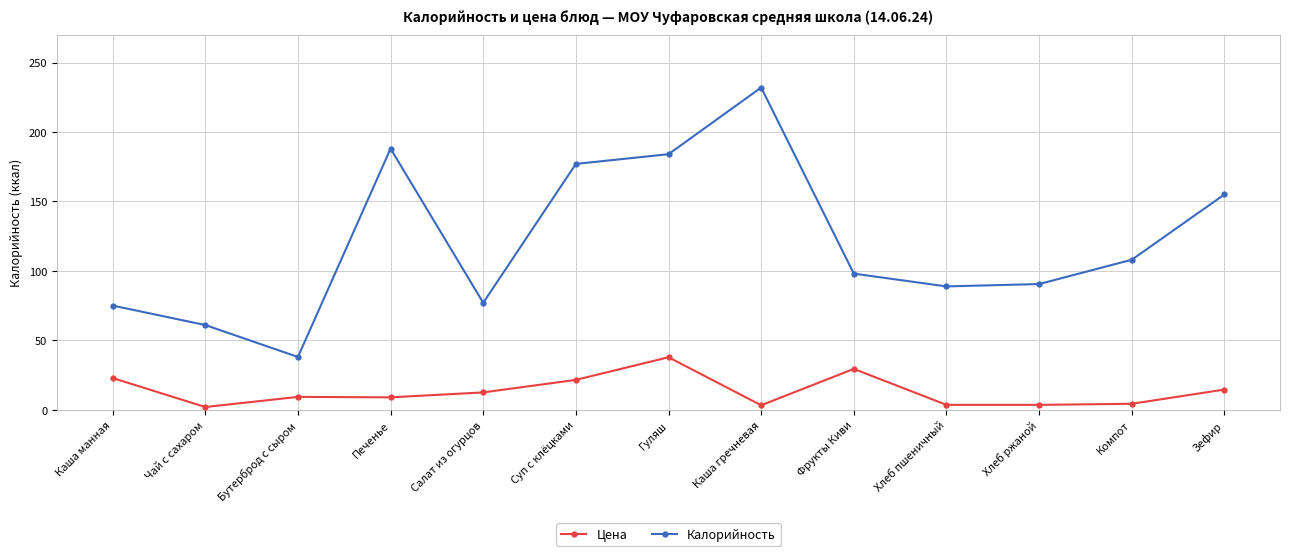

What is the label of the 4th point from the right?

Хлеб пшеничный